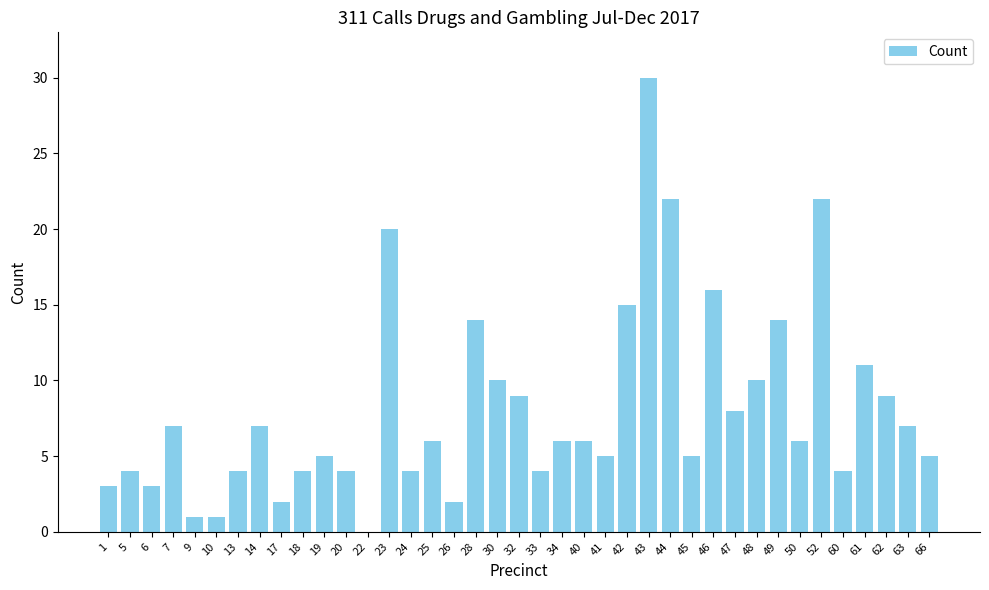

What is the sum of all values?

315